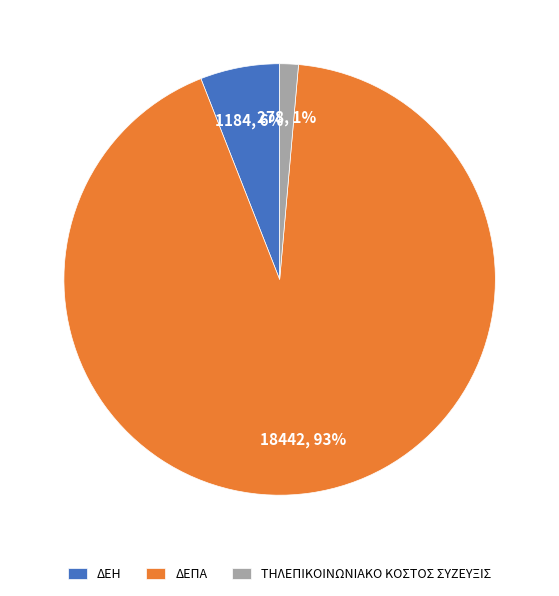

To the nearest percent, what portion does ΔΕΗ represent?

6%